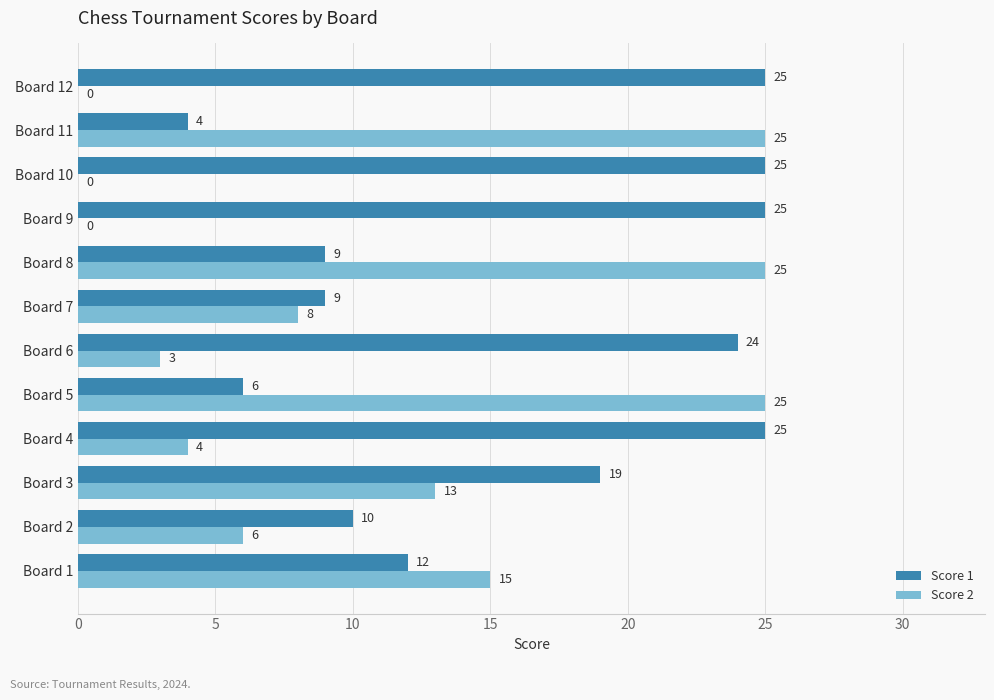

The value of Score 1 at Board 5 is 9. True or false?

False